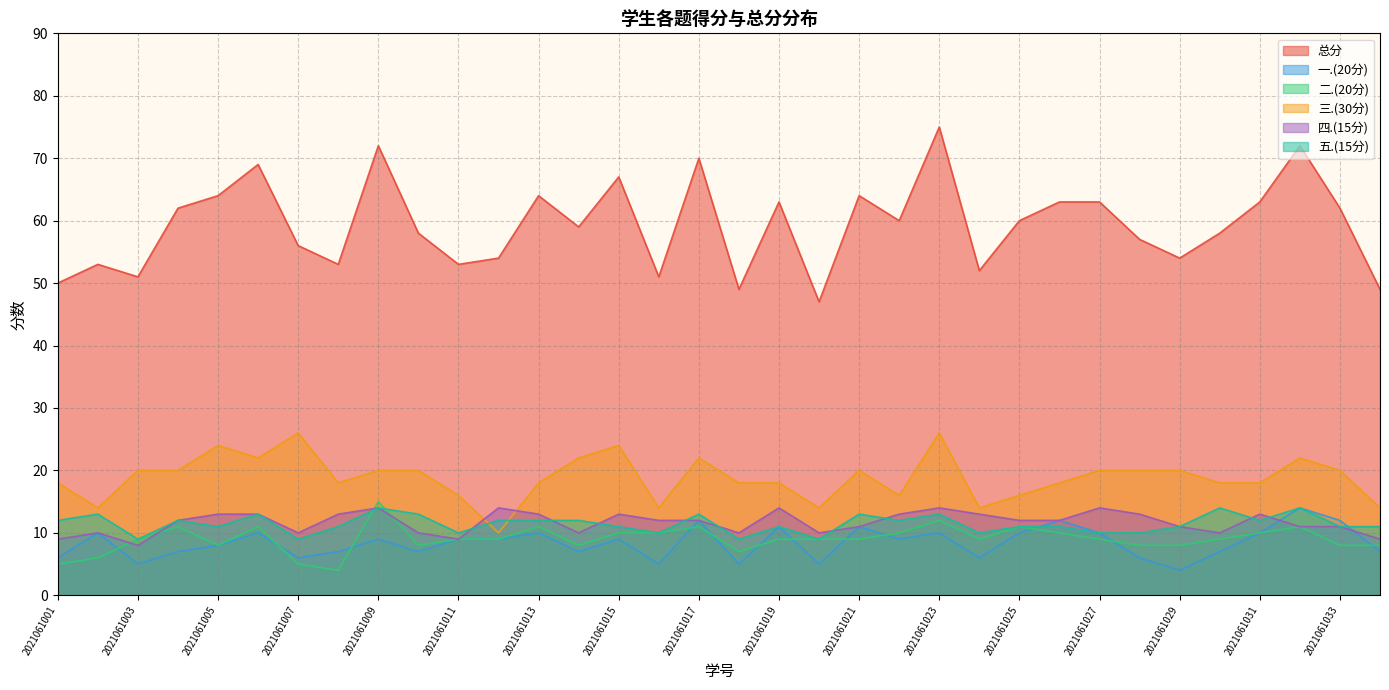

What is the minimum value shown in the chart?

4